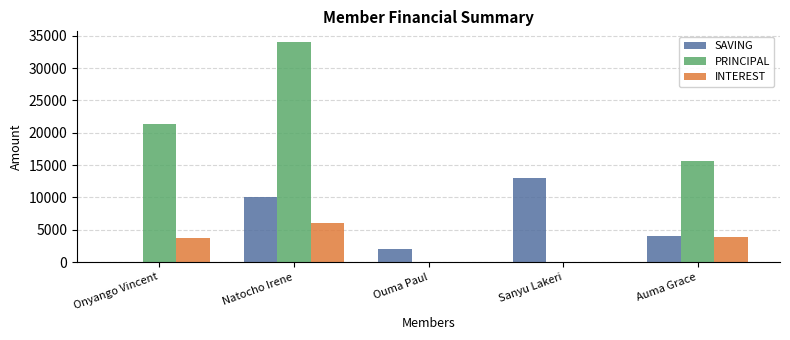

Which series has the widest spread of values?

PRINCIPAL